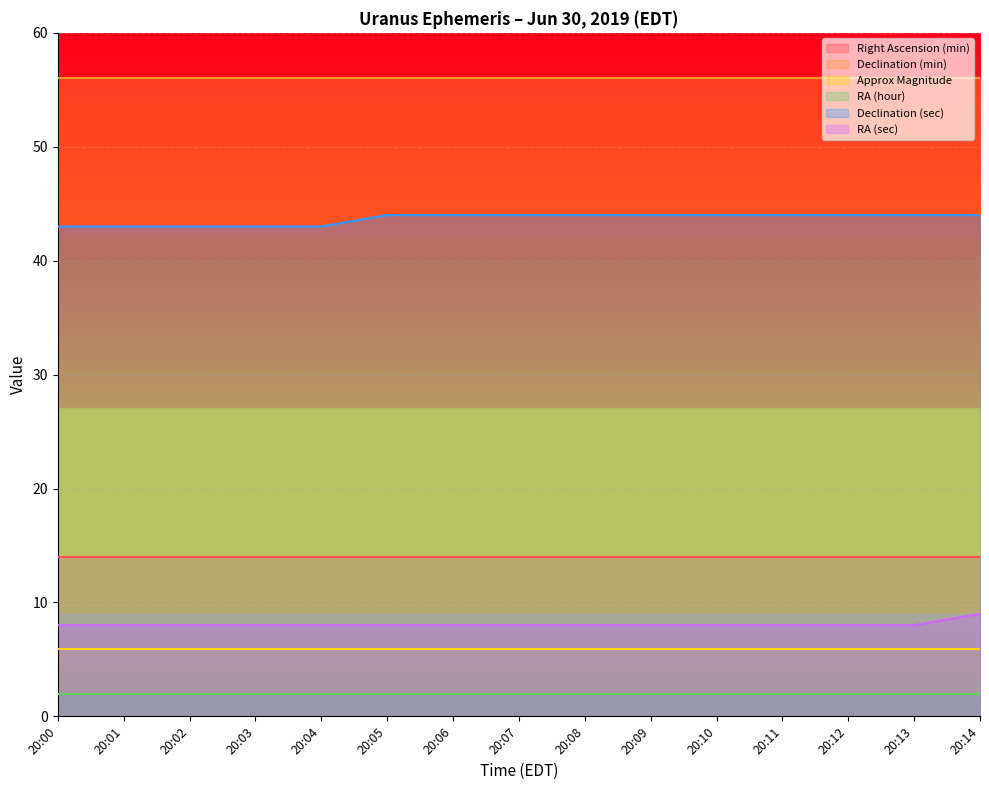

List the series in order of their peak value, lowest first.

RA (hour), Approx Magnitude, RA (sec), Right Ascension (min), Declination (sec), Declination (min)